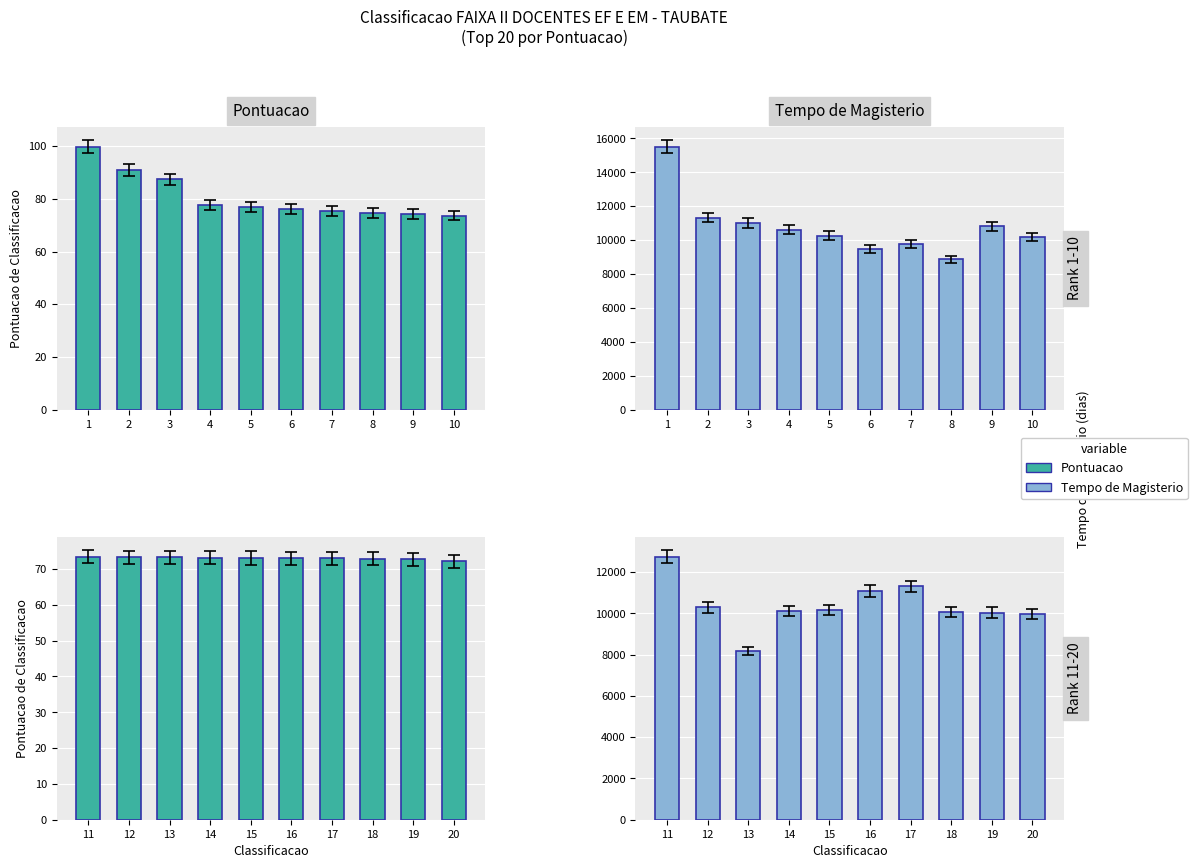

How many bars are there in each group?

2